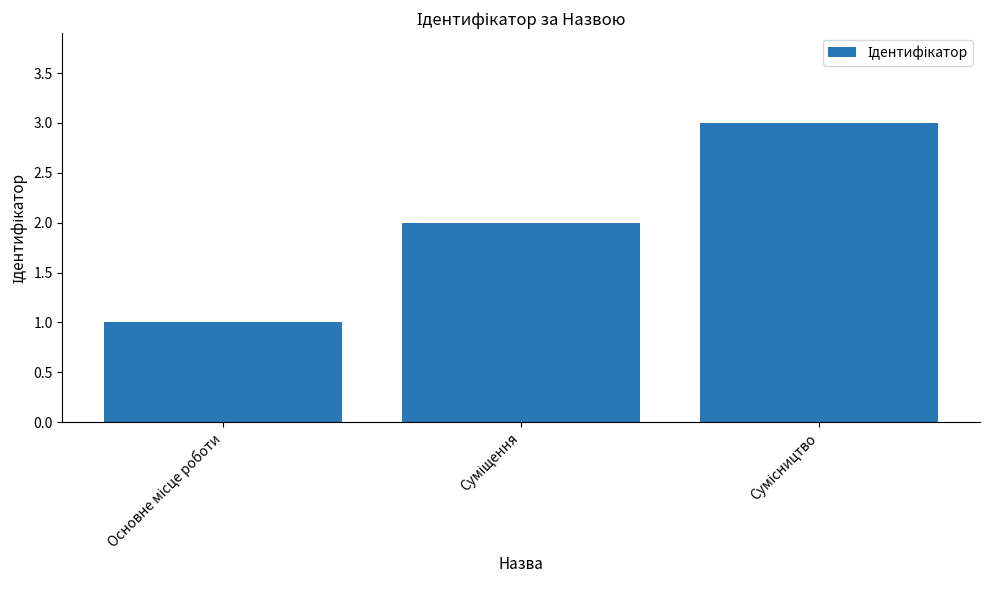

What is the sum of all values?

6